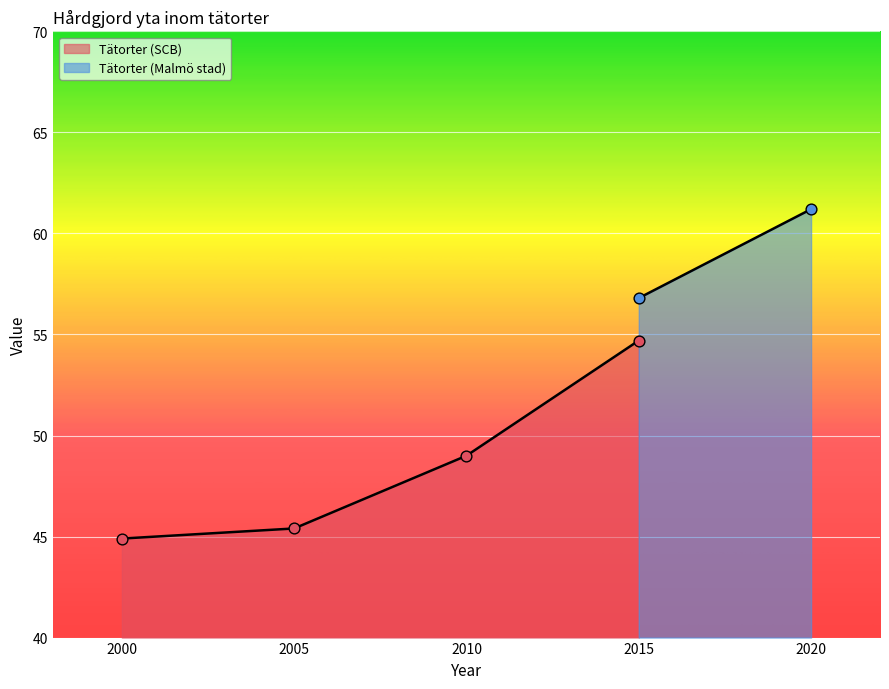

Between 2005 and 2000, which is larger?

2005